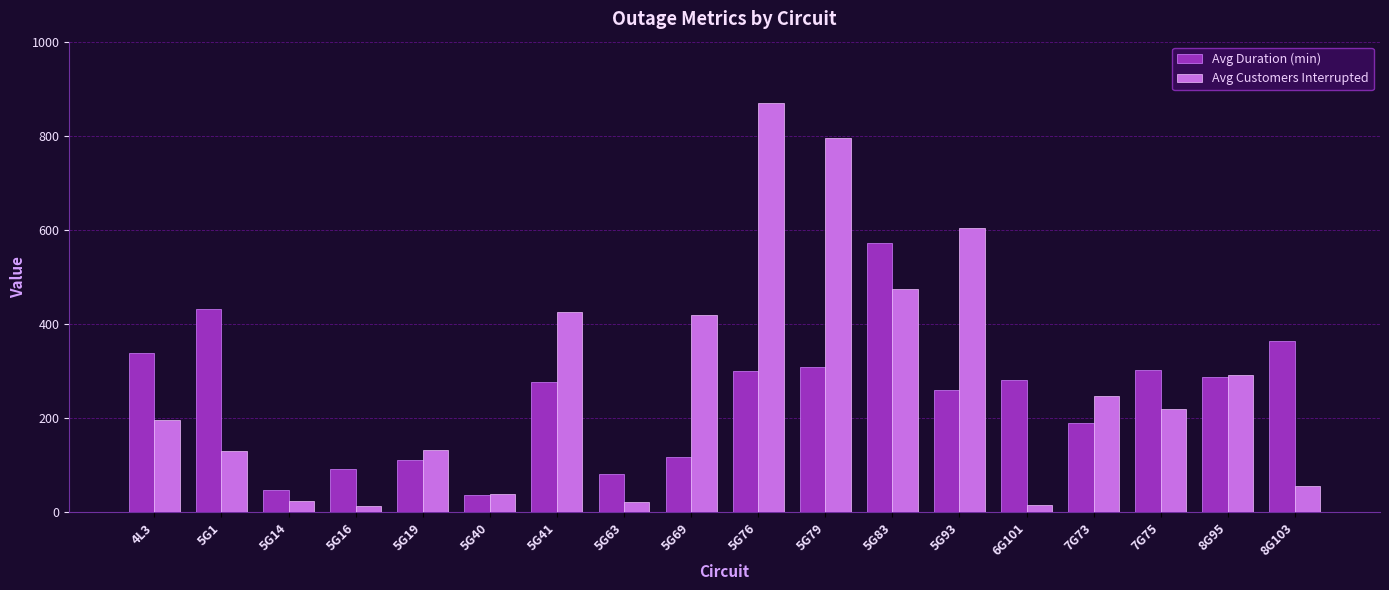

How many data points does each series have?

18